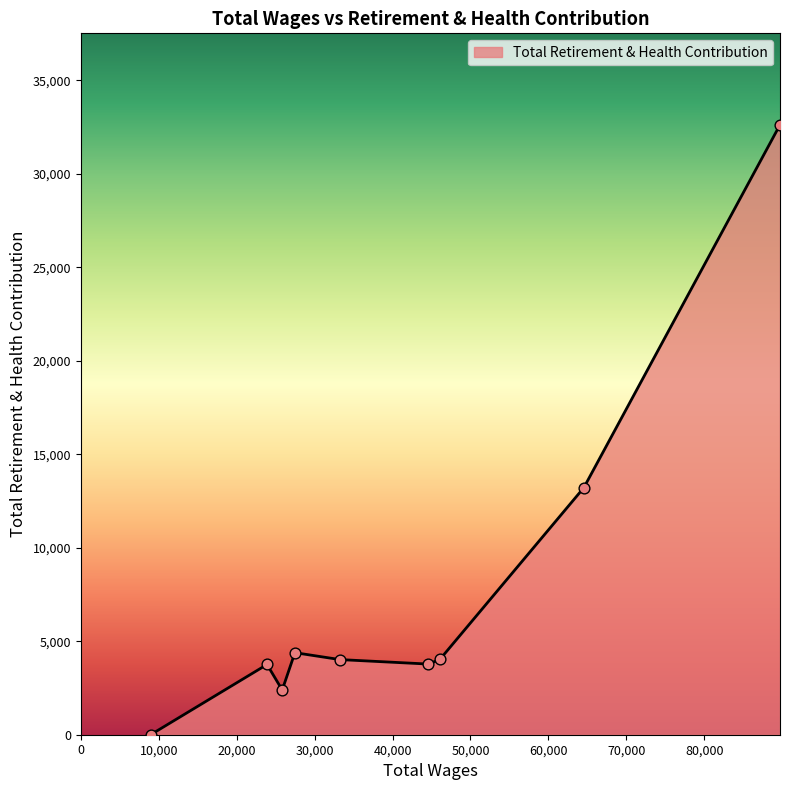

What is the greatest value displayed?

32621